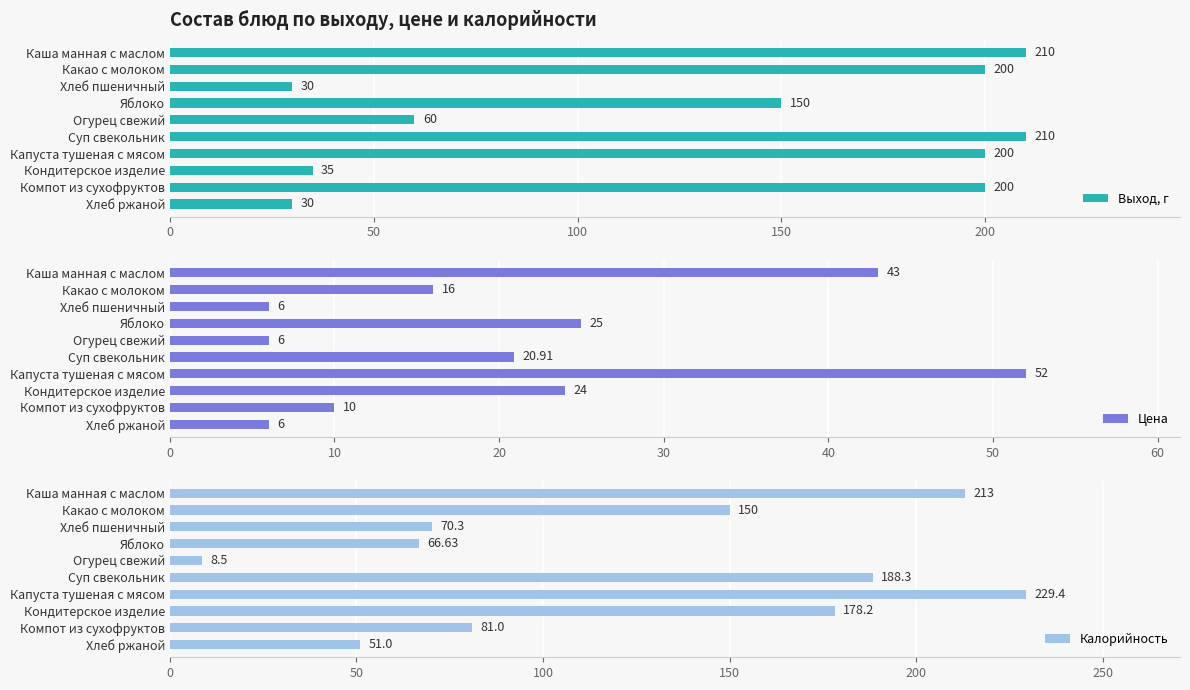

How many values in the Выход, г series exceed 200?

2